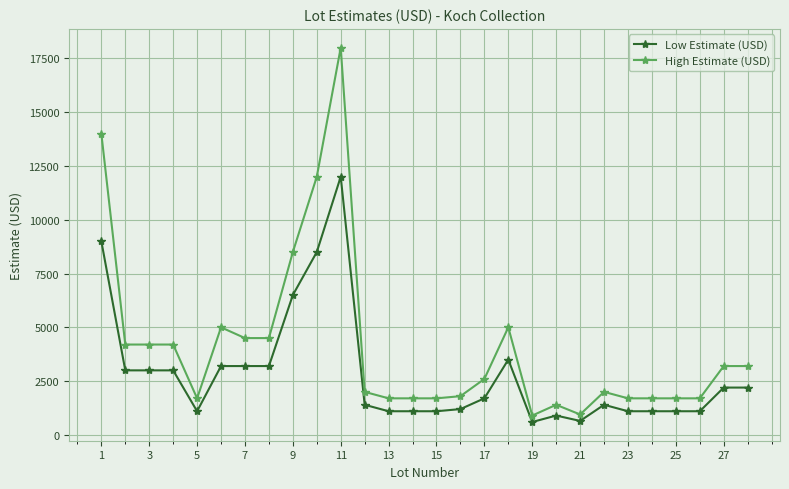

Which series has the widest spread of values?

High Estimate (USD)